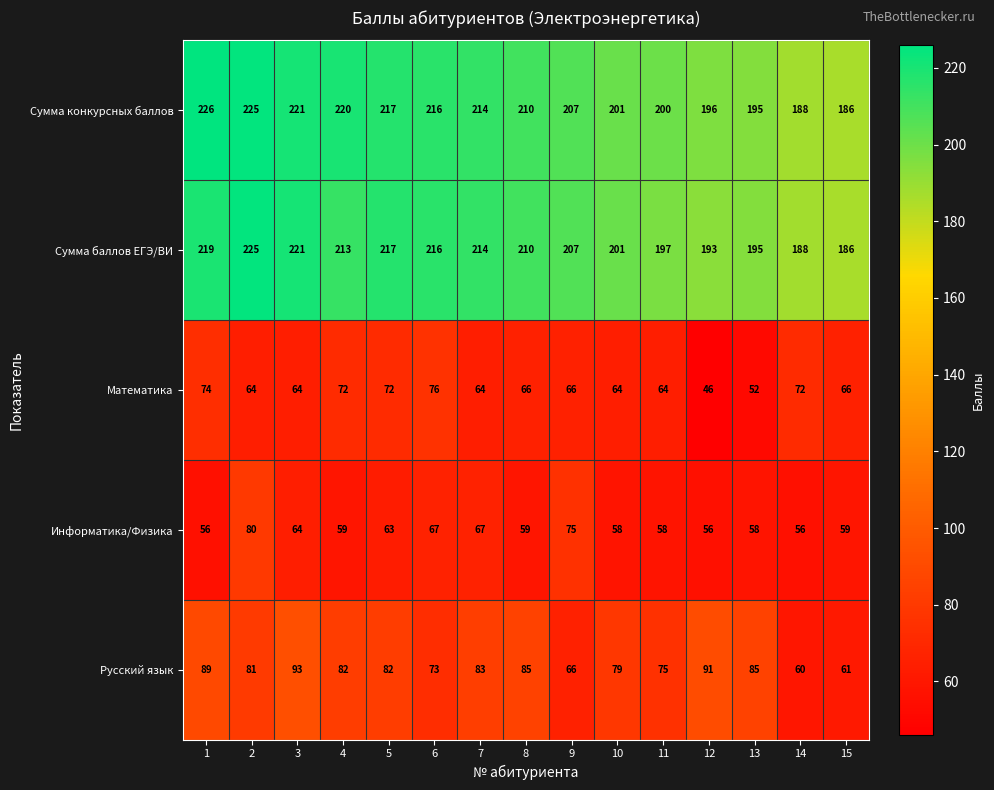

Count the number of data series in this chart.

5